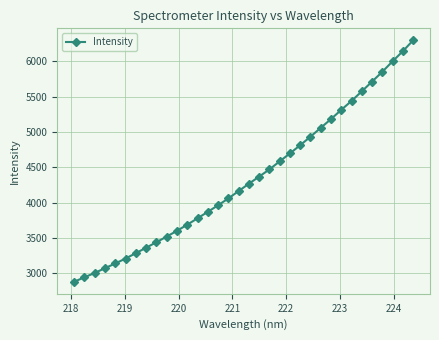

True or false: there are more than 2 points higher than both neighbors.

False